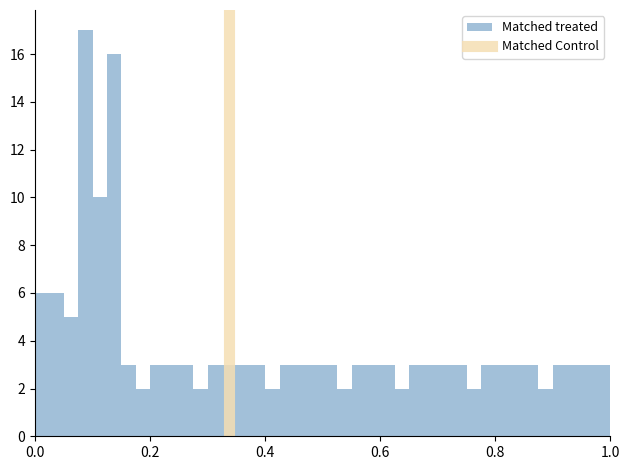

Around what value on the x-axis is the tallest bar? Give the approximate position of its centre, as read against the axis.

0.08